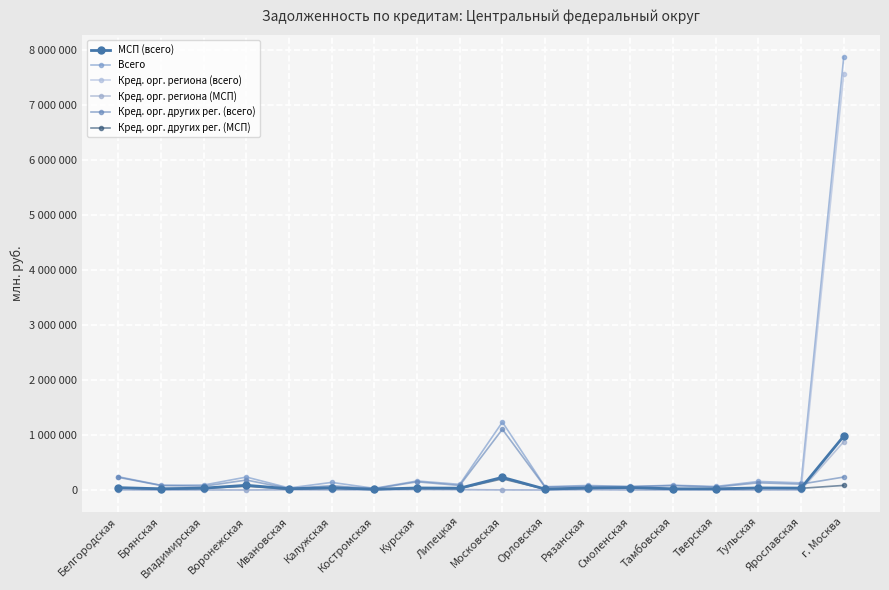

What is the label of the 5th point from the left?

Ивановская